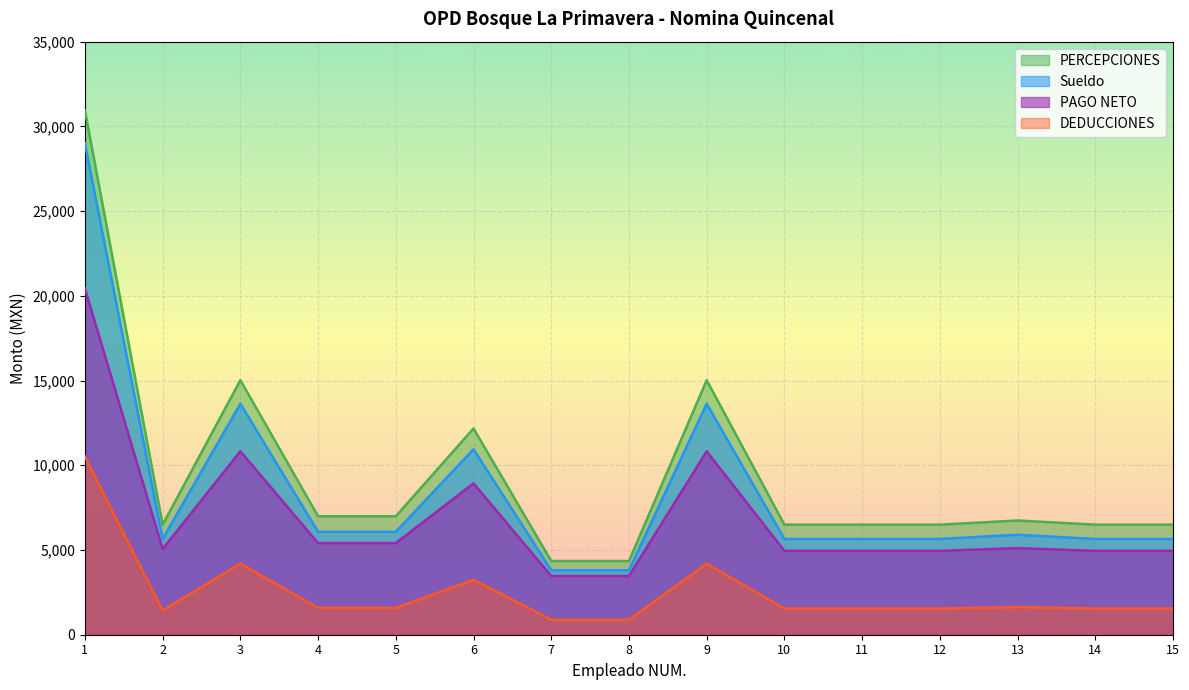

Which series has the widest spread of values?

PERCEPCIONES